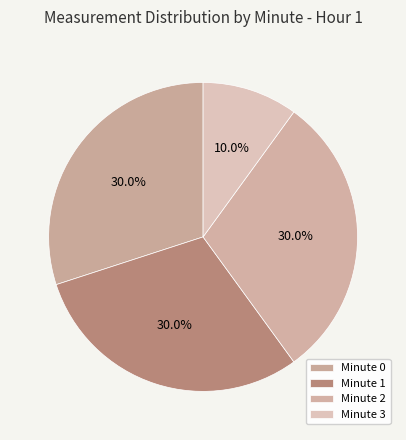

How many segments does this pie chart have?

4